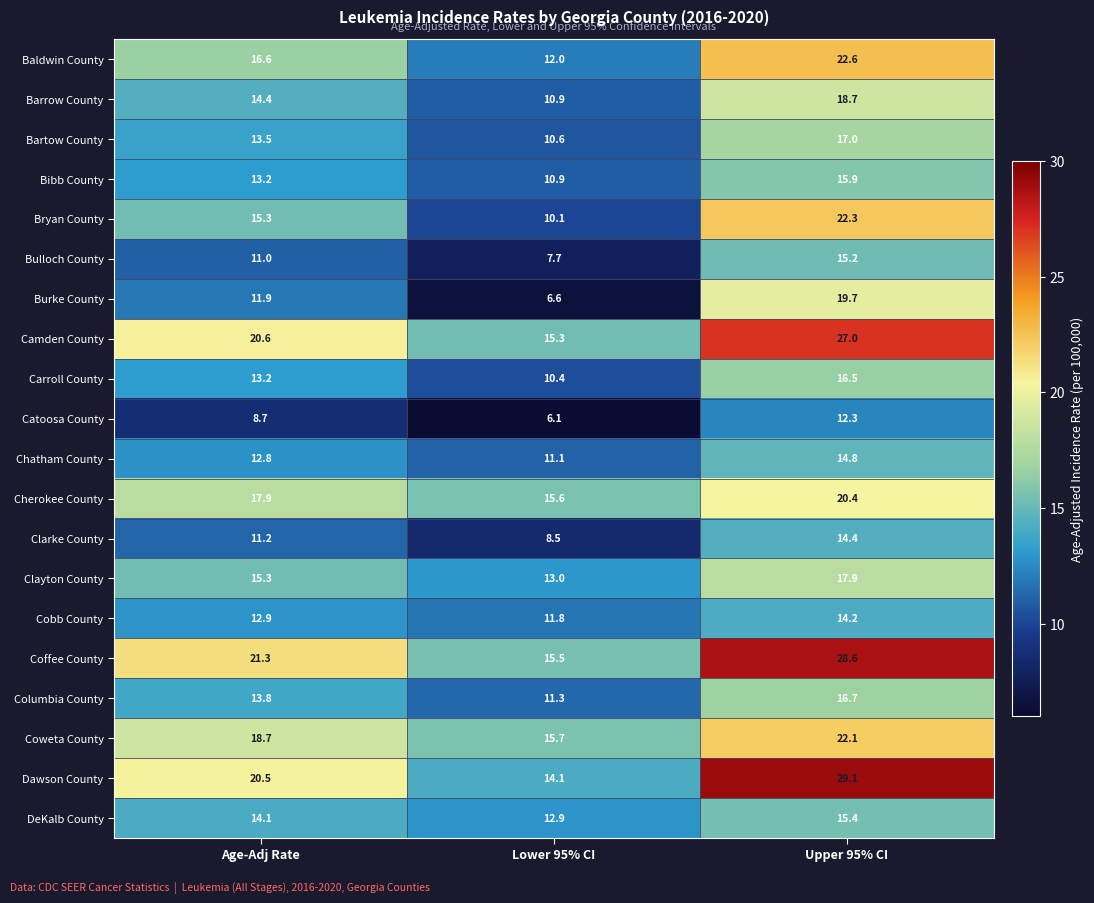

Which series has the largest range (max minus min)?

Dawson County